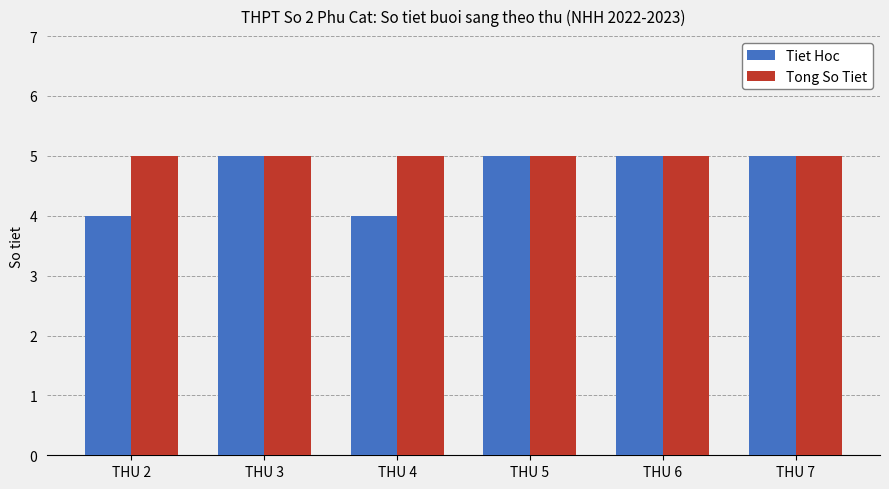

At THU 4, list the series in order from largest to smallest.

Tong So Tiet, Tiet Hoc